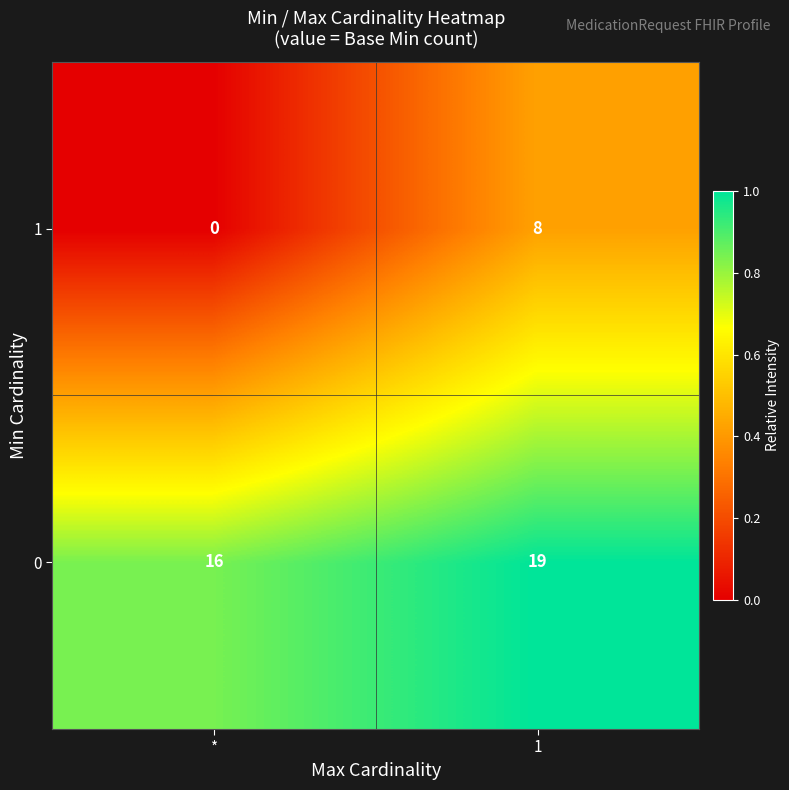

Is it true that 0 equals 19 at 1?

True